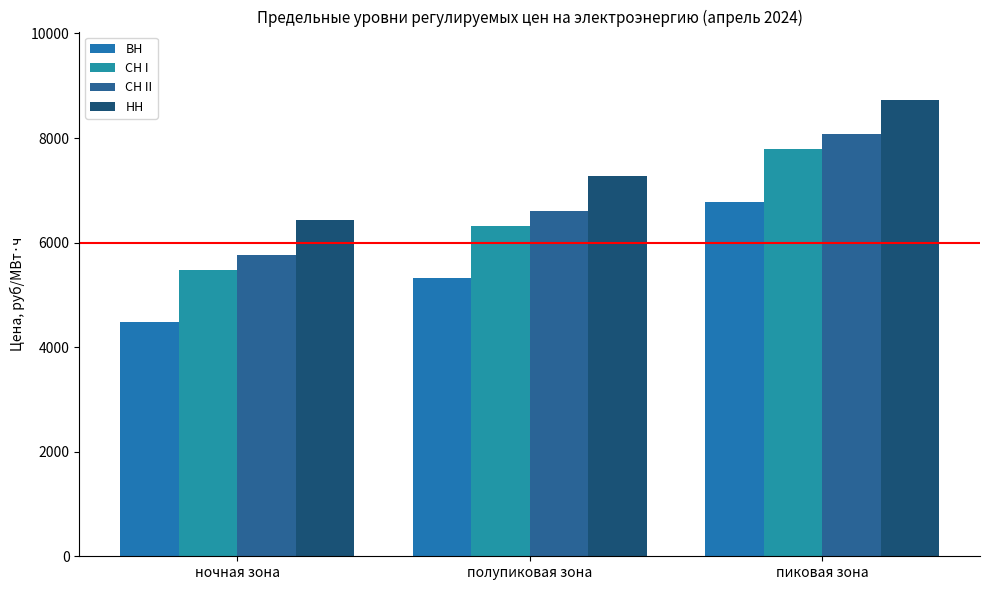

What is the label of the 3rd bar from the left?

пиковая зона